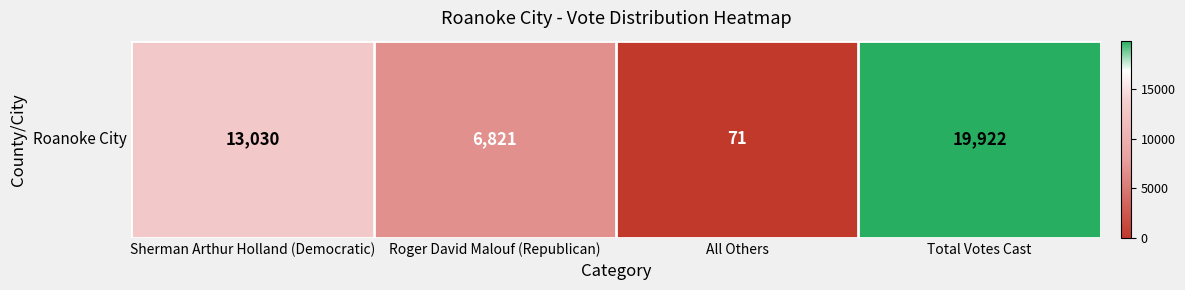

True or false: the data shows 13030 at Sherman Arthur Holland (Democratic).

True